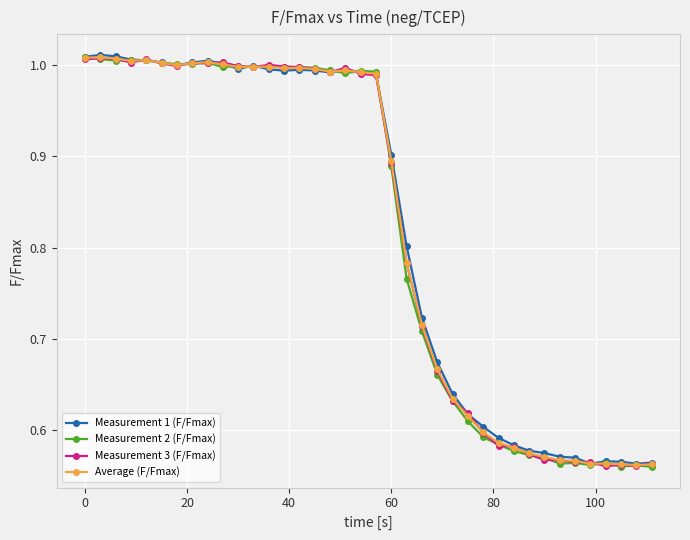

True or false: Average (F/Fmax) has more than 1 interior local peaks.

True